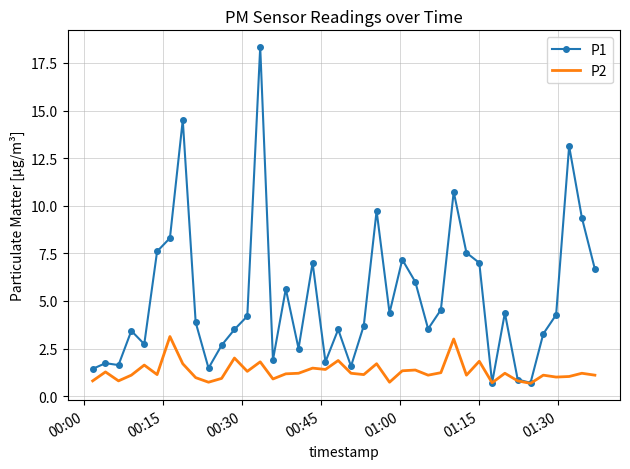

What is the average value of the P2 series?

1.3